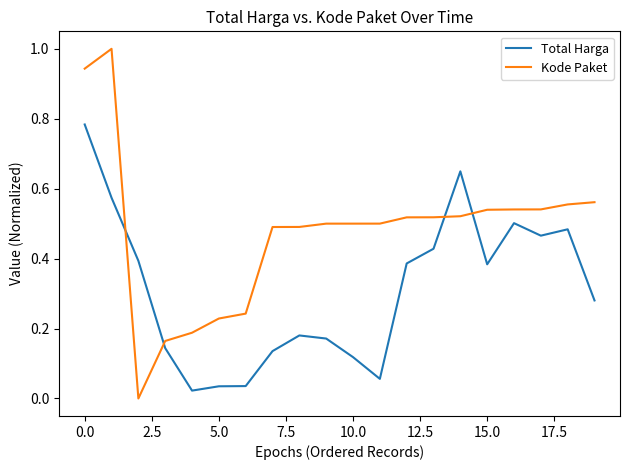

Rank the series by their average value, from highest to lowest.

Kode Paket, Total Harga